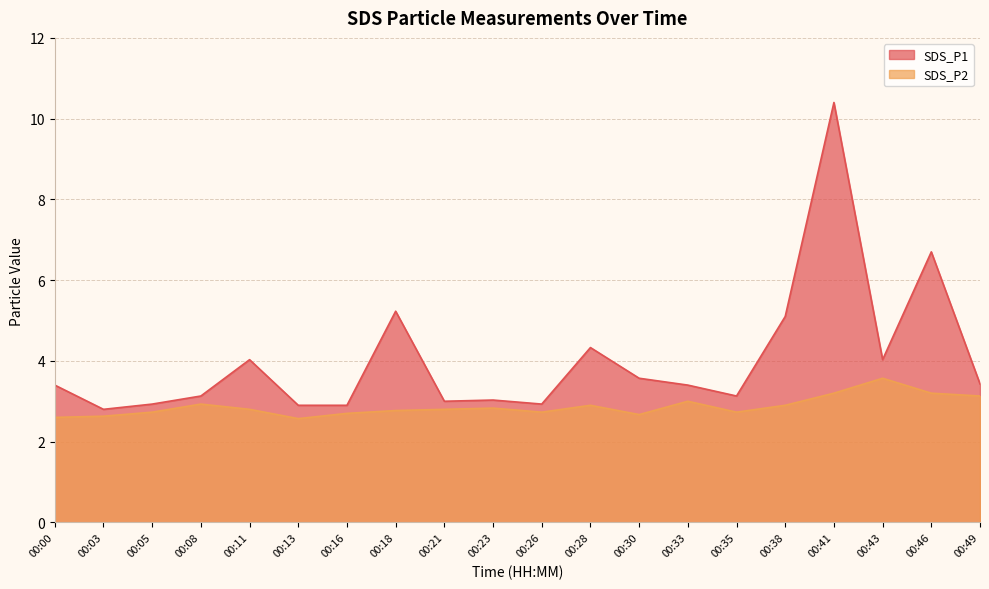

Reading right to left, list all the values displayed in this chart.

SDS_P1: 00:49=3.4	00:46=6.7	00:43=4.0	00:41=10.4	00:38=5.1	00:35=3.1	00:33=3.4	00:30=3.6	00:28=4.3	00:26=2.9	00:23=3.0	00:21=3.0	00:18=5.2	00:16=2.9	00:13=2.9	00:11=4.0	00:08=3.1	00:05=2.9	00:03=2.8	00:00=3.4
SDS_P2: 00:49=3.1	00:46=3.2	00:43=3.6	00:41=3.2	00:38=2.9	00:35=2.7	00:33=3.0	00:30=2.7	00:28=2.9	00:26=2.7	00:23=2.8	00:21=2.8	00:18=2.8	00:16=2.7	00:13=2.6	00:11=2.8	00:08=2.9	00:05=2.7	00:03=2.6	00:00=2.6